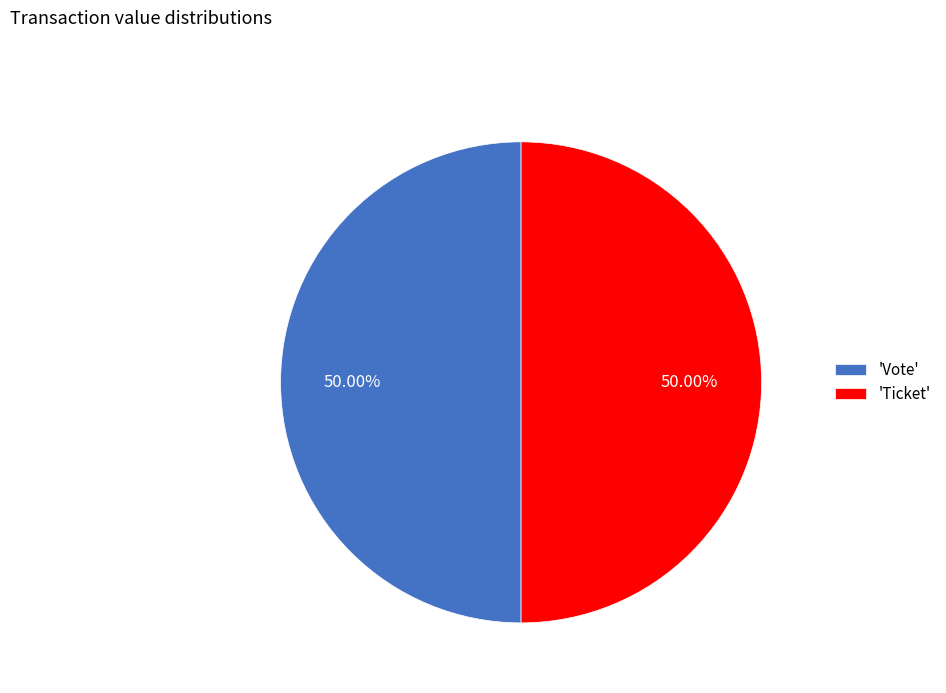

Is the sum of 'Vote' and 'Ticket' greater than half?

Yes